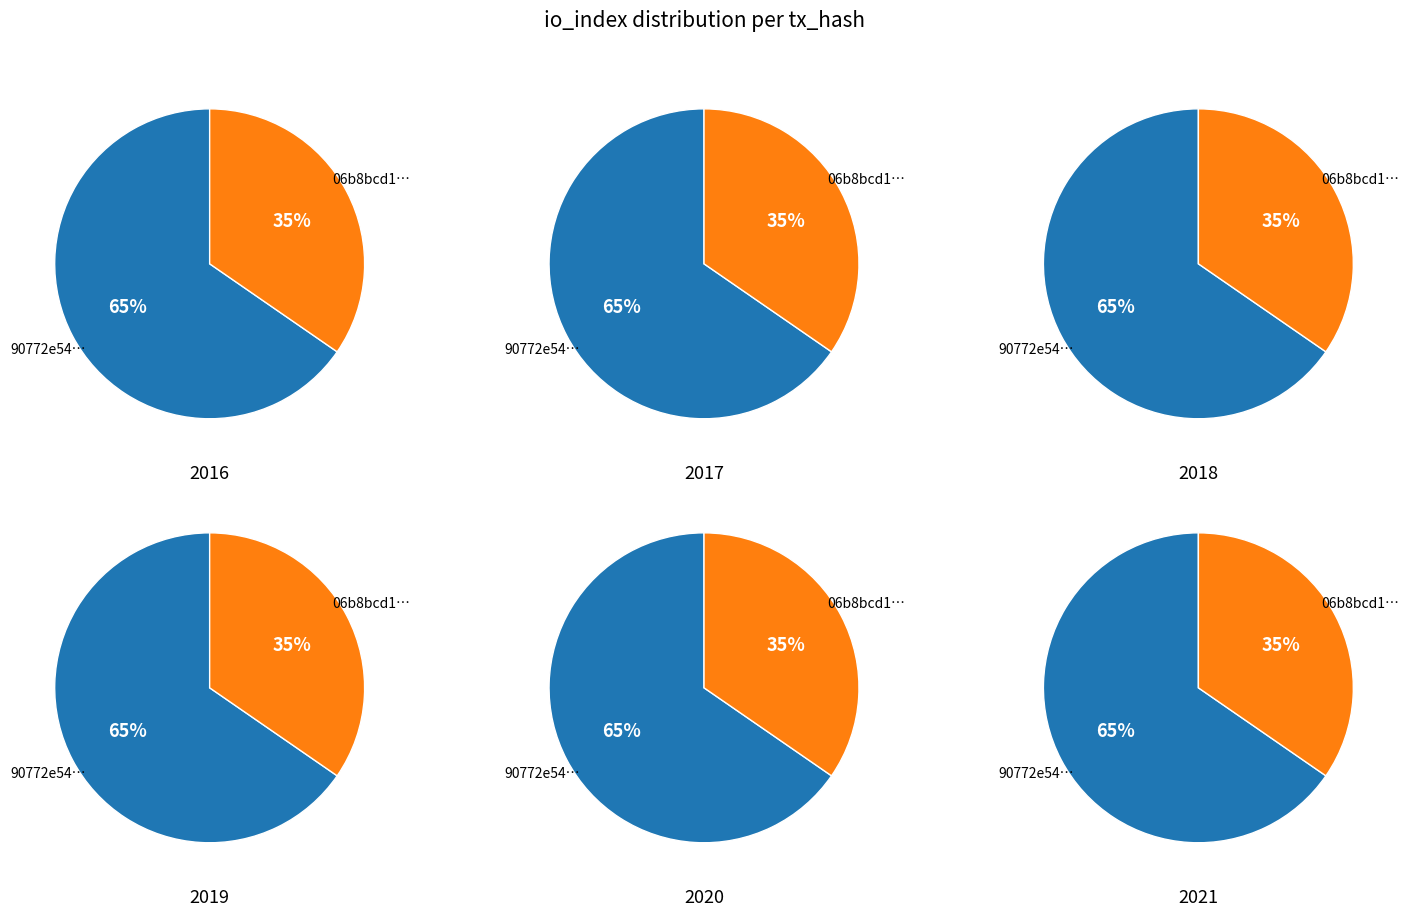

The 1 slice represents 47% of the pie. True or false?

False